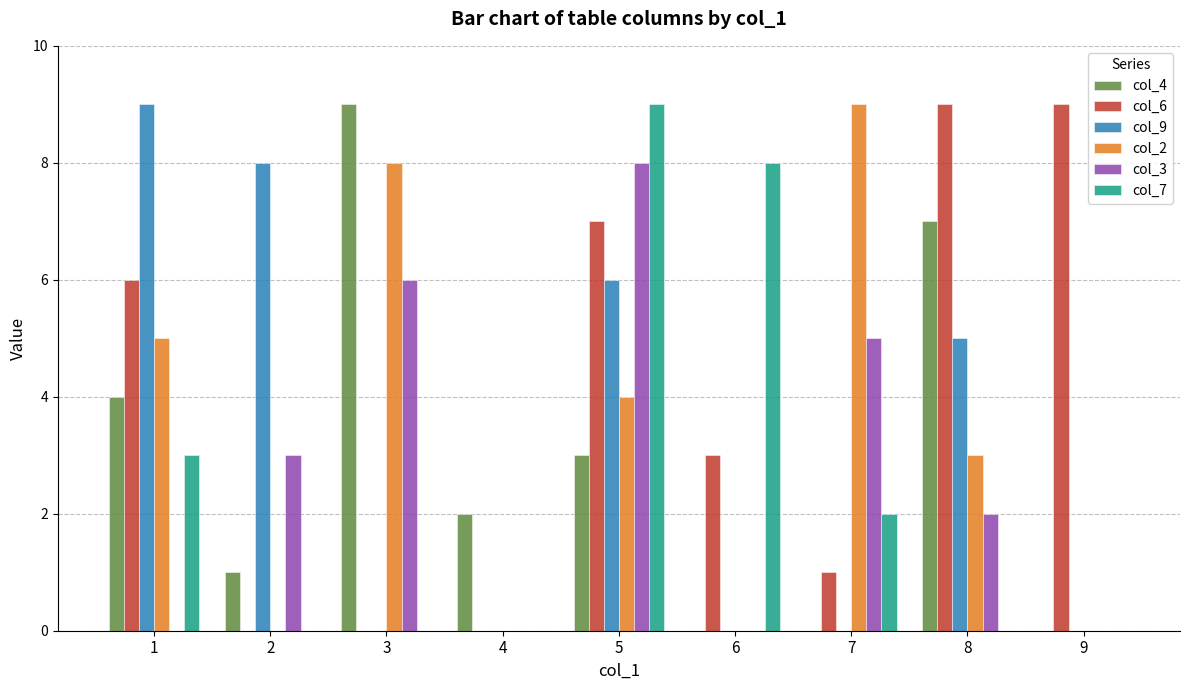

Reading left to right, list all the values displayed in this chart.

col_4: 4	1	9	2	3	0	0	7	0
col_6: 6	0	0	0	7	3	1	9	9
col_9: 9	8	0	0	6	0	0	5	0
col_2: 5	0	8	0	4	0	9	3	0
col_3: 0	3	6	0	8	0	5	2	0
col_7: 3	0	0	0	9	8	2	0	0